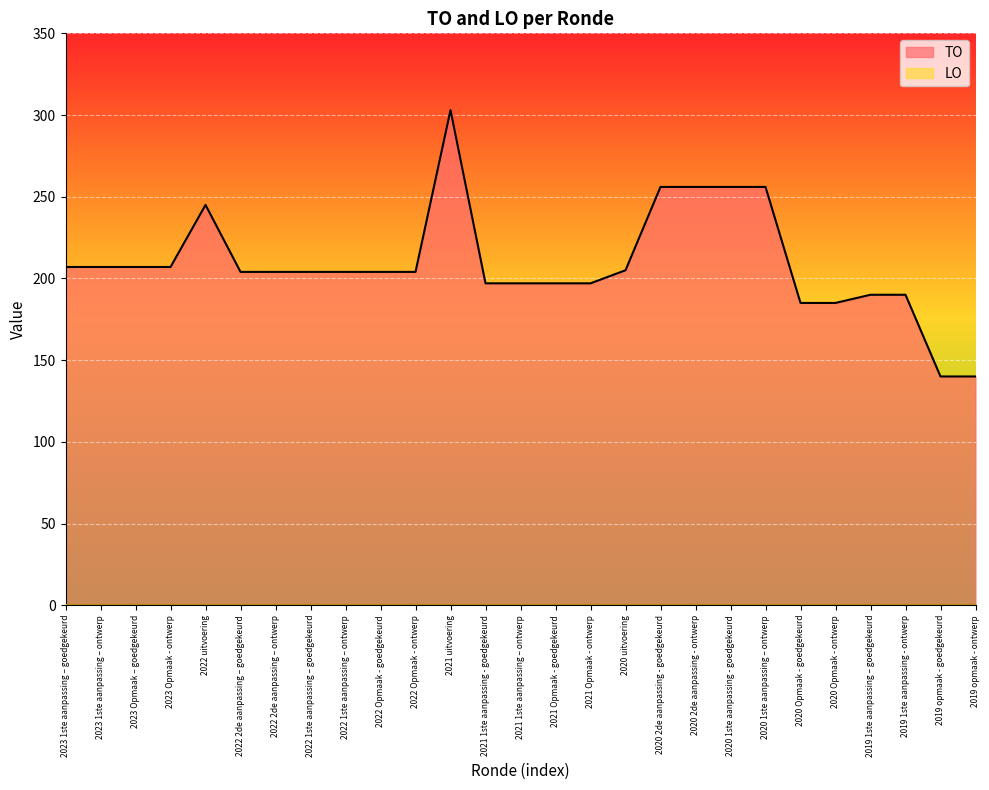

What is the label of the 23rd point from the left?

2020 Opmaak - ontwerp